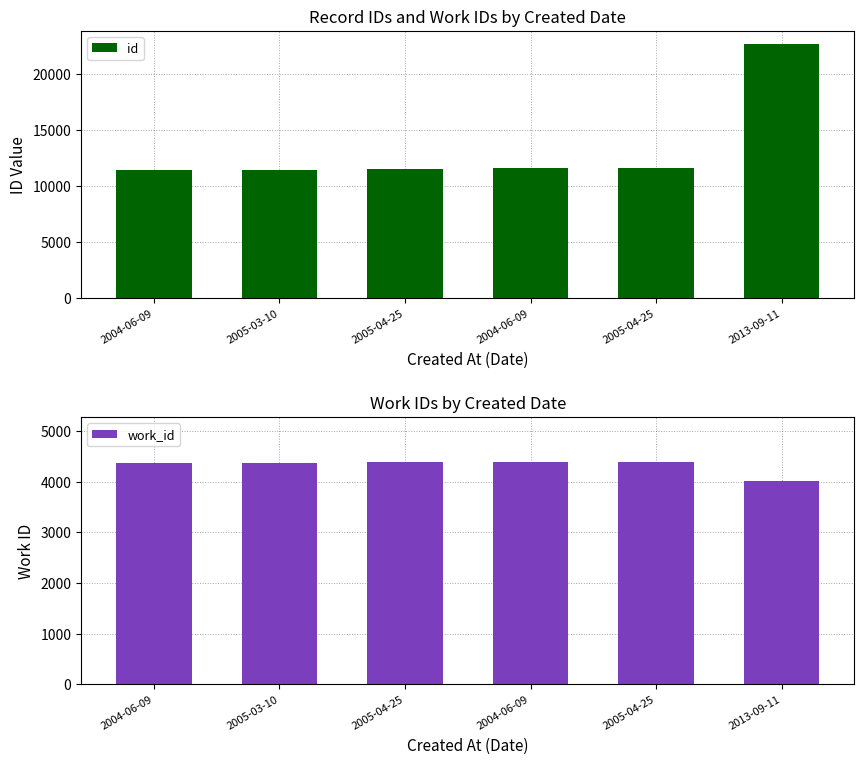

What is the sum of the id values at 2005-03-10 and 2005-04-25?

23081